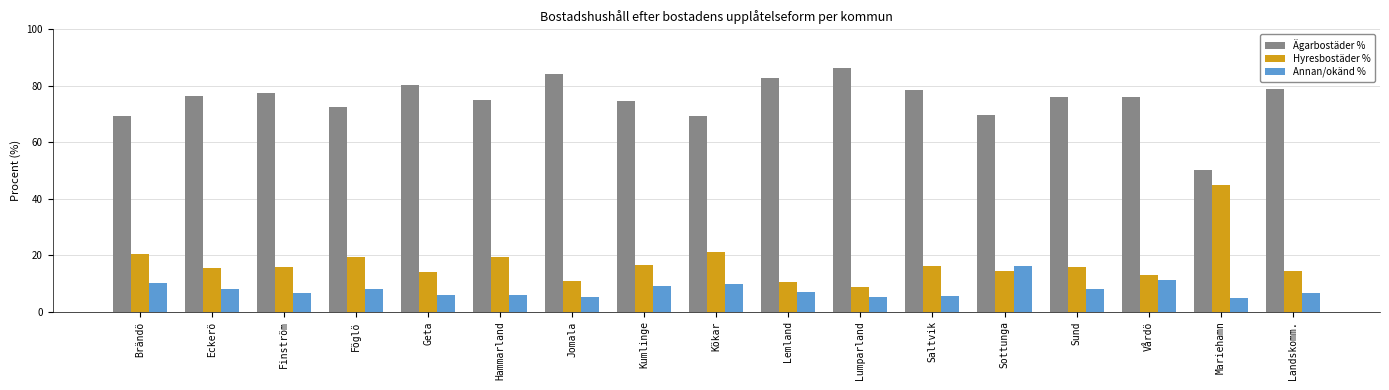

What is the approximate value of Ägarbostäder % at Vårdö?

75.9